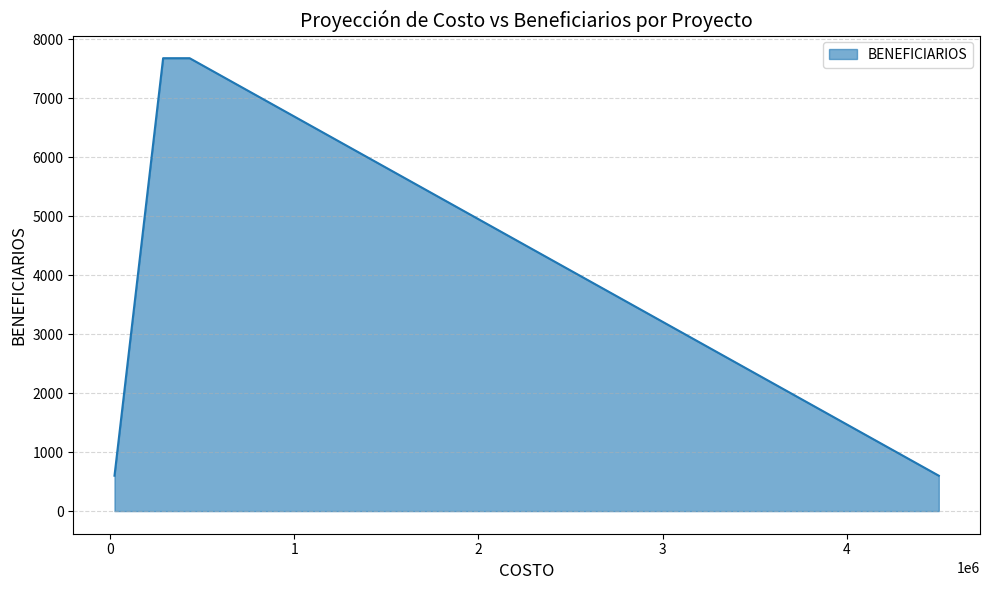

Which category has the lowest value across all series?

4500000